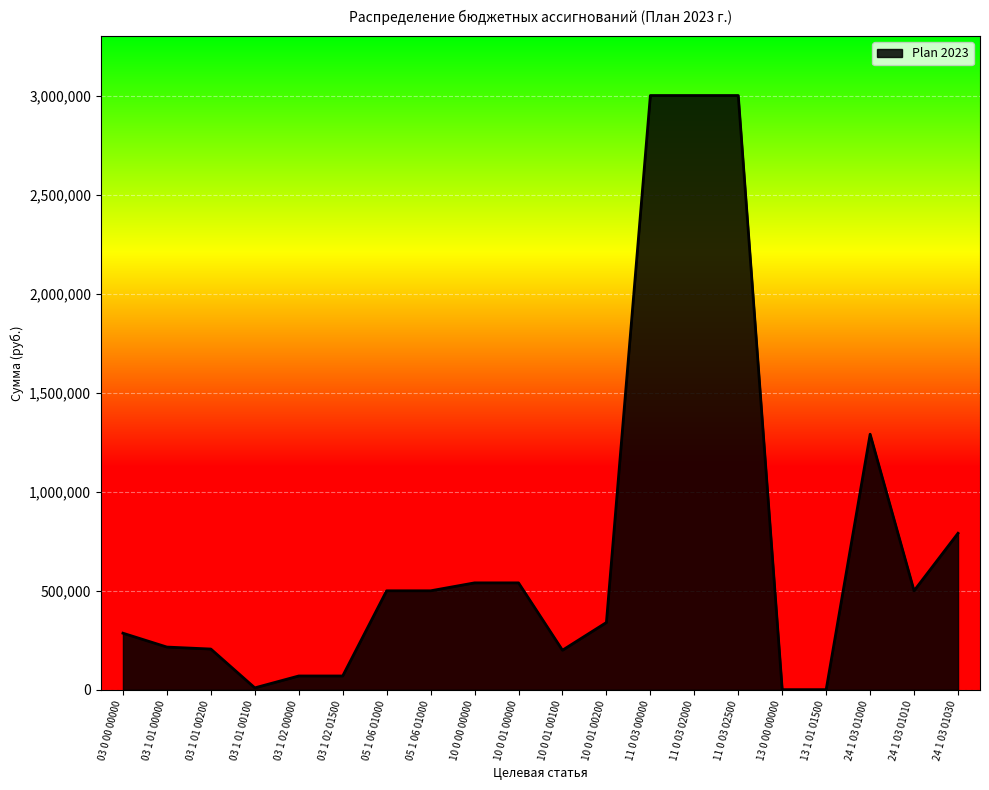

How many interior local peaks (higher than both neighbors) does the data have?

1